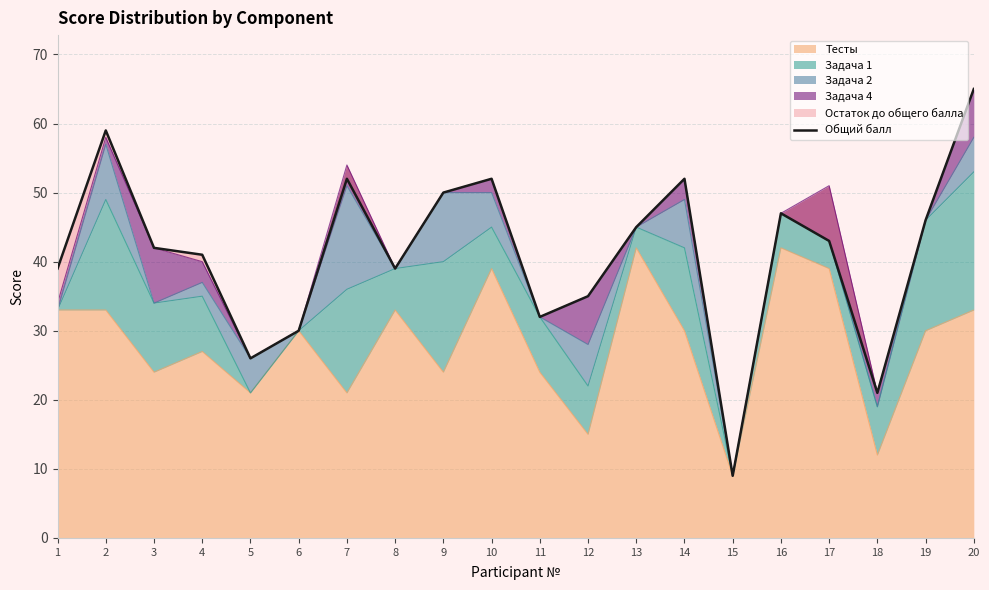

Reading right to left, list all the values displayed in this chart.

20=65	19=46	18=21	17=43	16=47	15=9	14=52	13=45	12=35	11=32	10=52	9=50	8=39	7=52	6=30	5=26	4=41	3=42	2=59	1=39